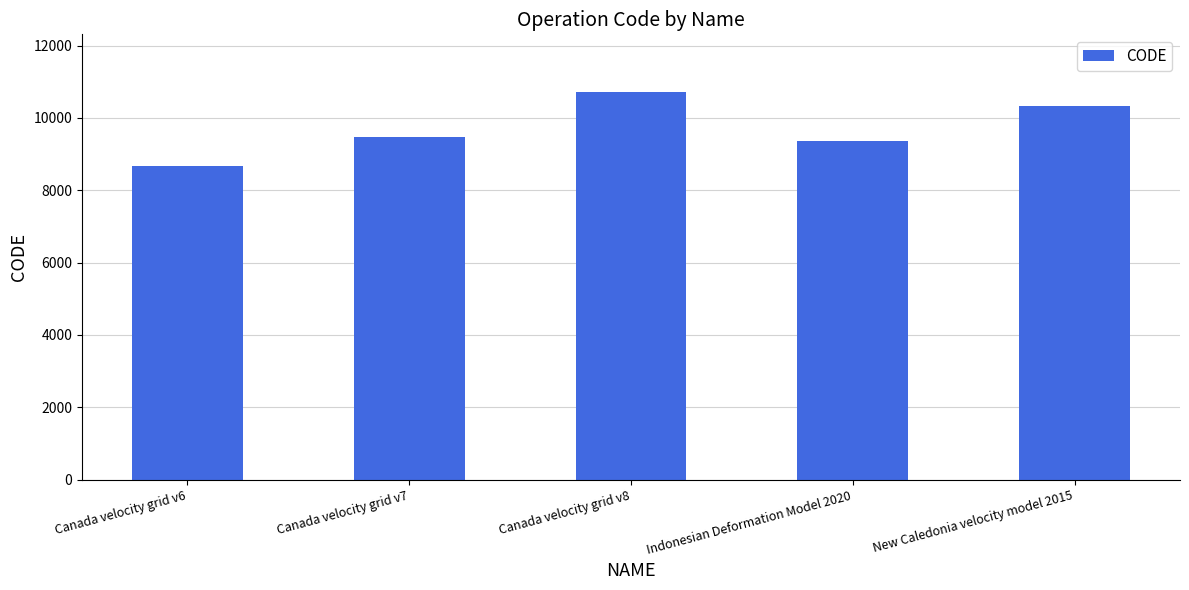

Between New Caledonia velocity model 2015 and Canada velocity grid v6, which is larger?

New Caledonia velocity model 2015